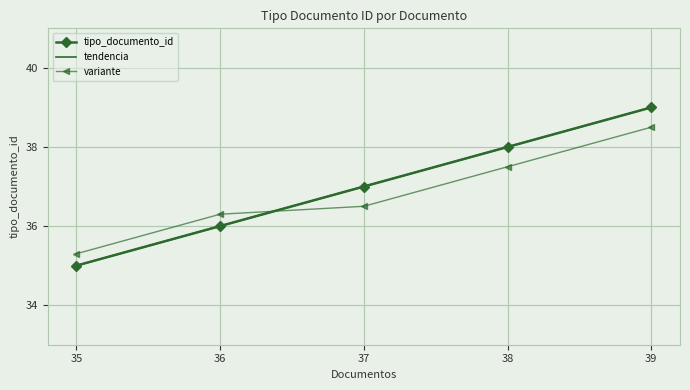

Where is the data nearest to the value 37?

37